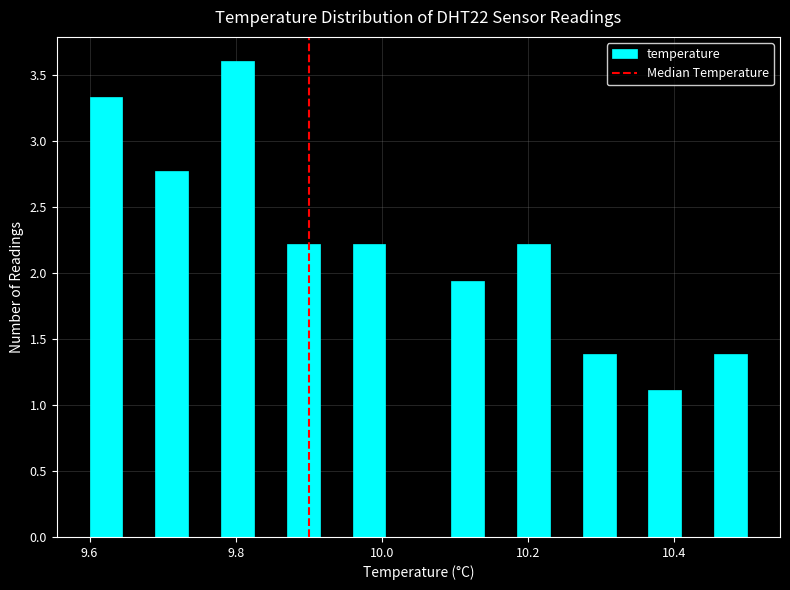

Around what value on the x-axis is the tallest bar? Give the approximate position of its centre, as read against the axis.

9.80